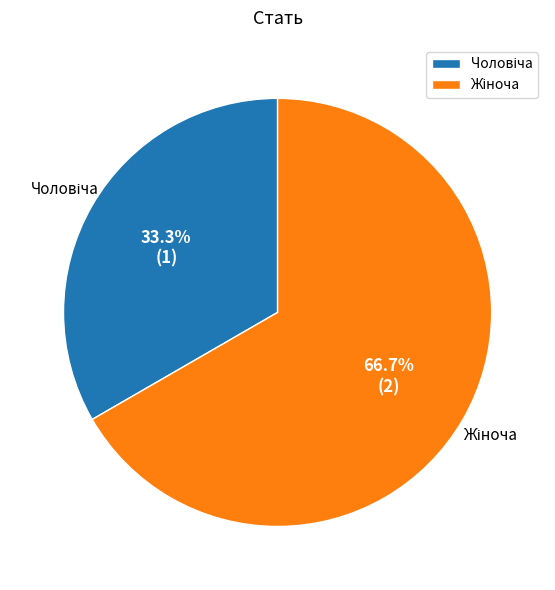

Is there any slice that represents more than half of the pie?

Yes